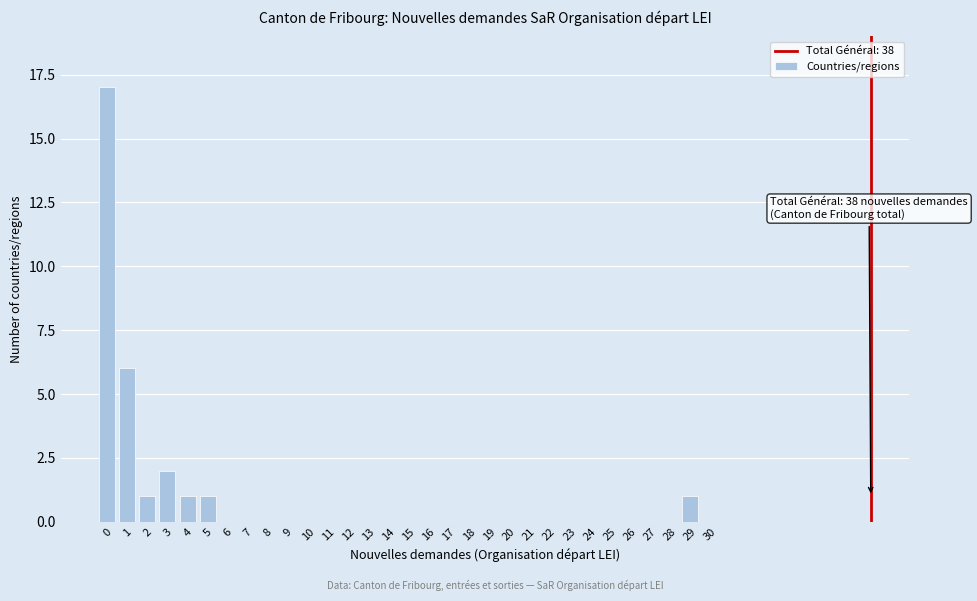

The value at 1 is 9. True or false?

False